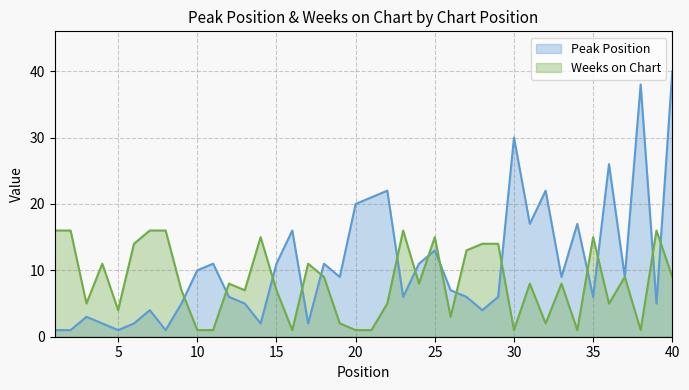

Where do Peak Position and Weeks on Chart first cross each other?

9 and 10